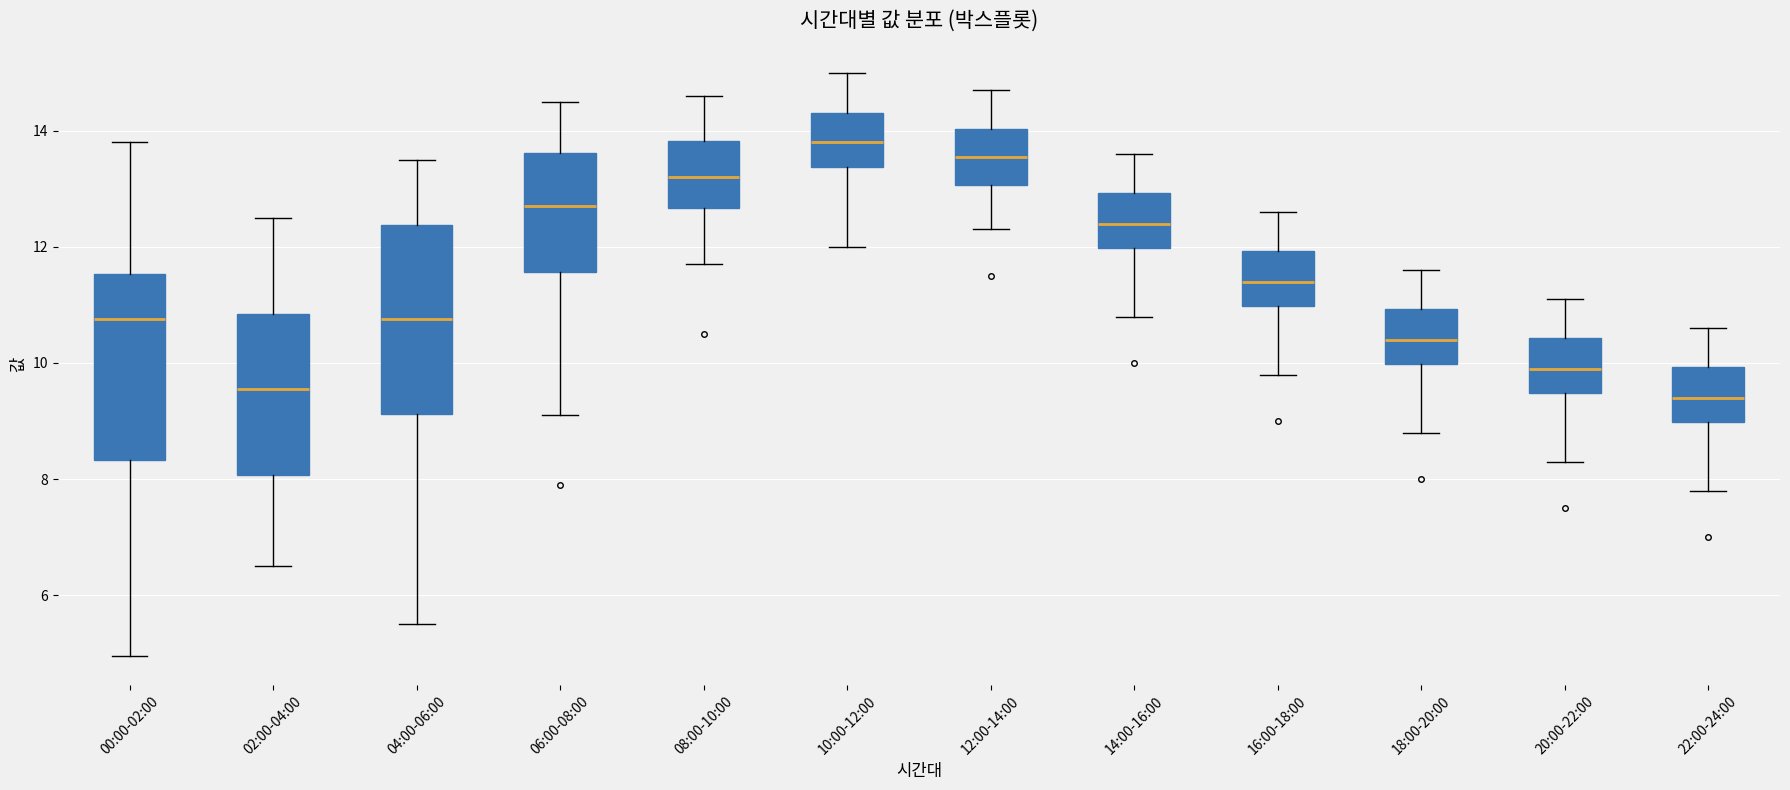

Which box's median line is the highest?

10:00-12:00